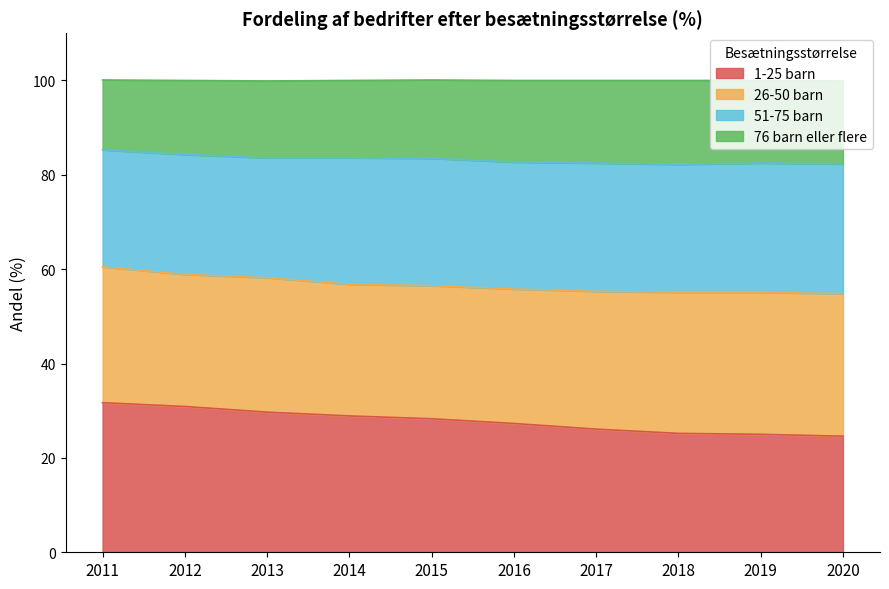

What is the minimum value for 1-25 barn?

24.6